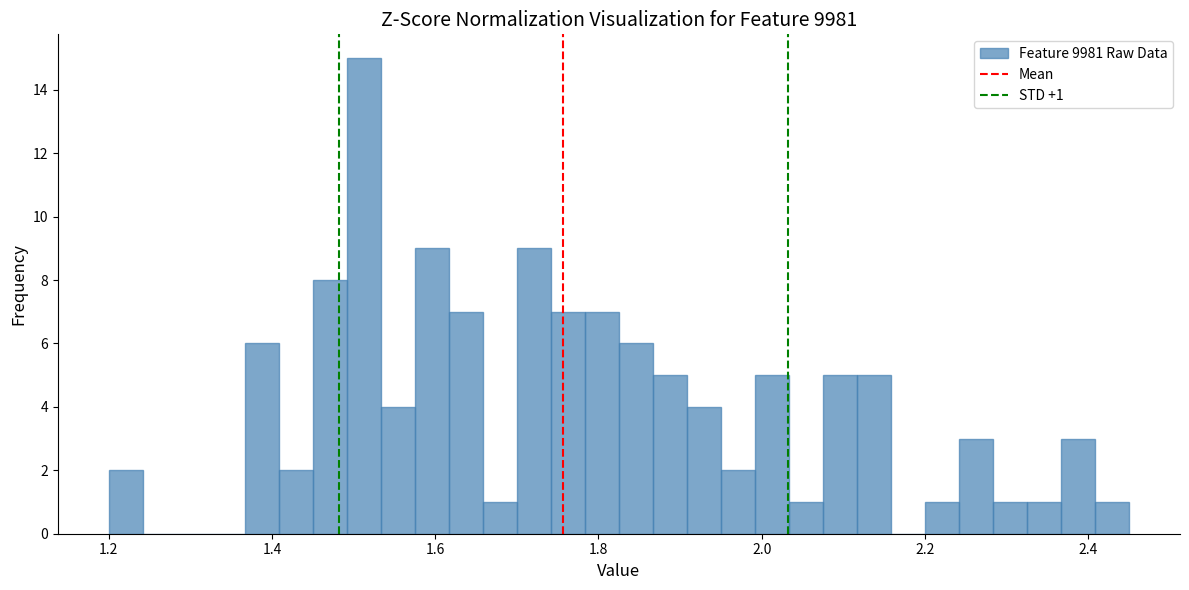

Around what value on the x-axis is the tallest bar? Give the approximate position of its centre, as read against the axis.

1.52